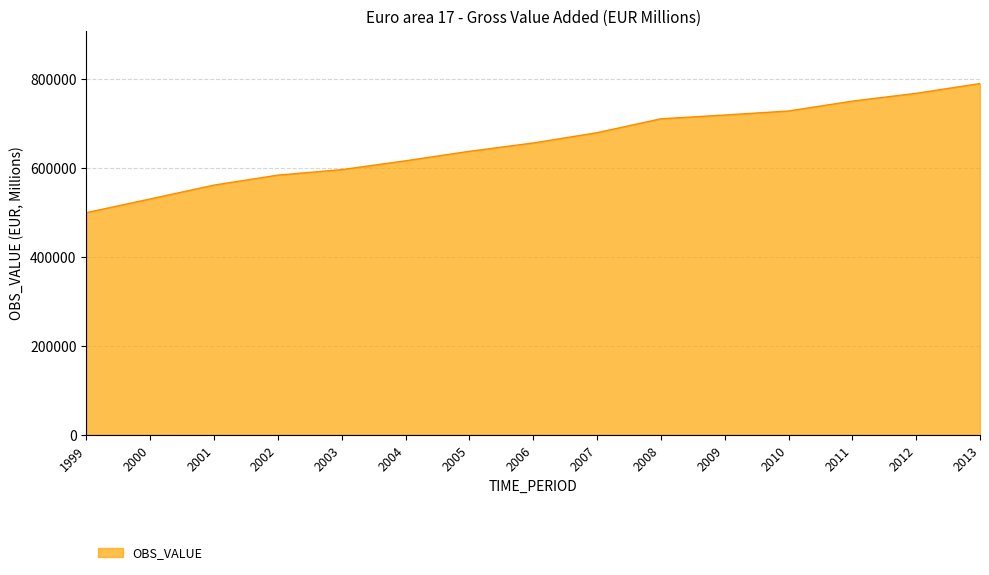

Reading left to right, transcribe all the data shown in this chart.

1999=499760.9	2000=530610.9	2001=561824.0	2002=584238.6	2003=596603.4	2004=616493.1	2005=637837.0	2006=656550.2	2007=679689.5	2008=710954.8	2009=719431.7	2010=728580.2	2011=750784.2	2012=768310.2	2013=790337.5